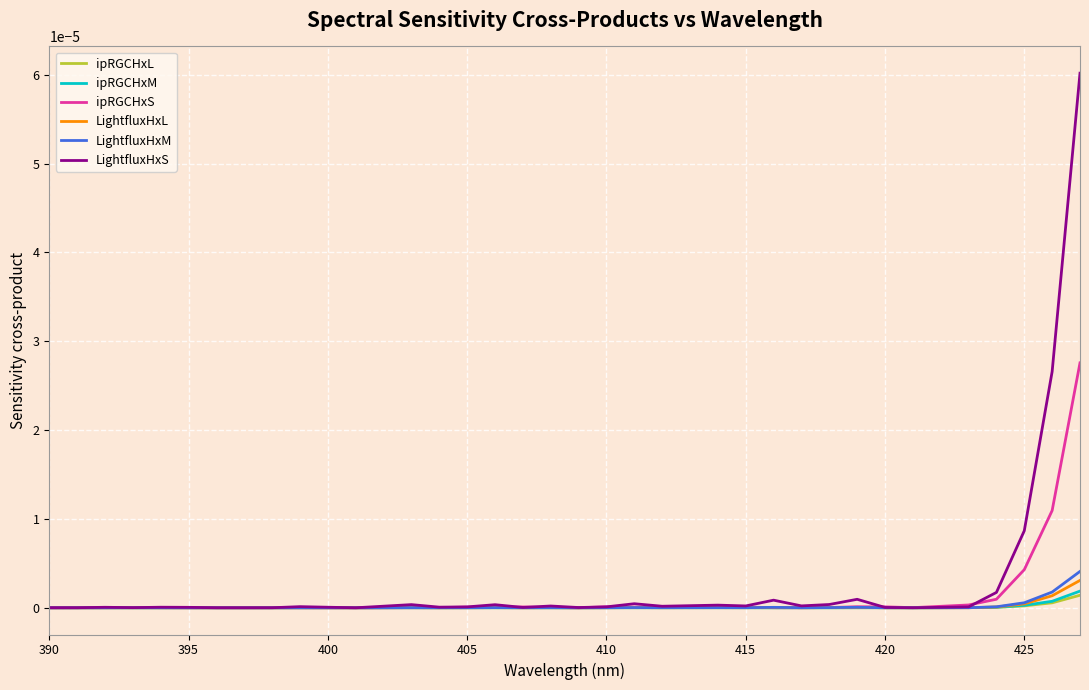

What are all the series names shown in the legend?

ipRGCHxL, ipRGCHxM, ipRGCHxS, LightfluxHxL, LightfluxHxM, LightfluxHxS